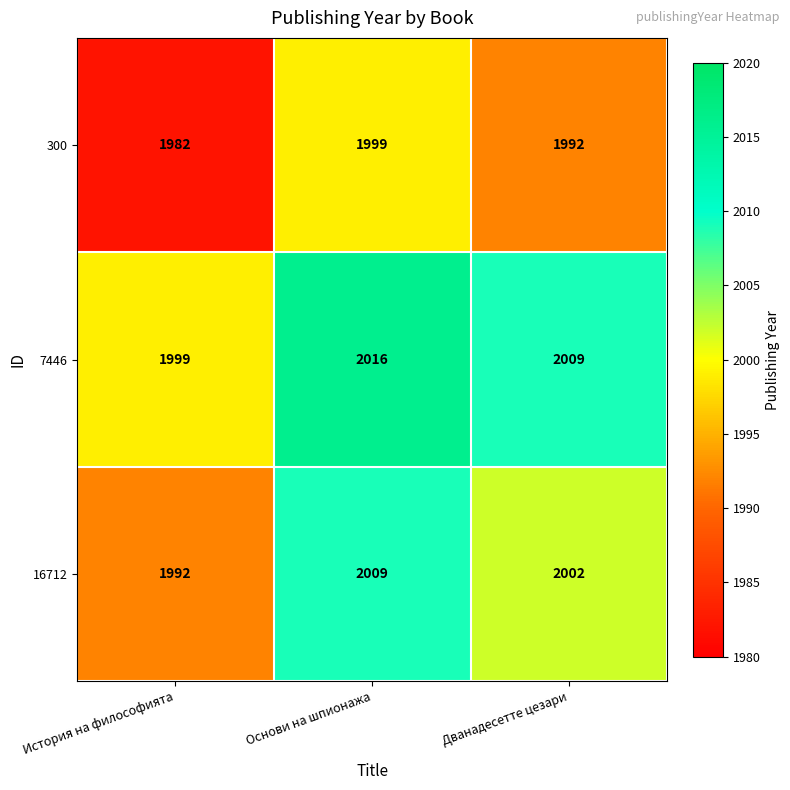

What is the highest value of the 16712 series?

2009